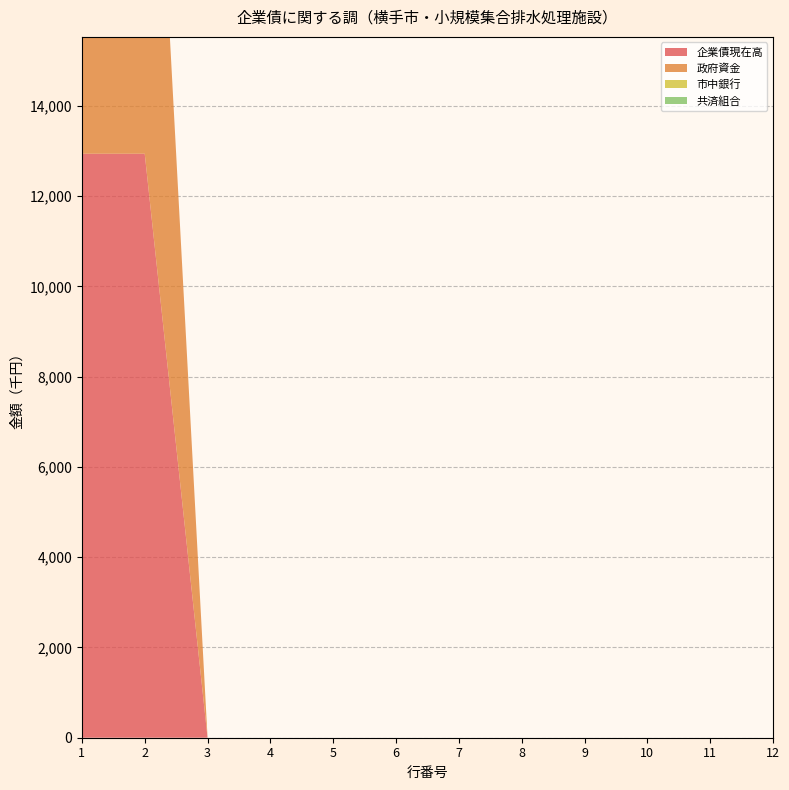

List the labels in order of 共済組合 value, largest first.

1, 2, 3, 4, 5, 6, 7, 8, 9, 10, 11, 12